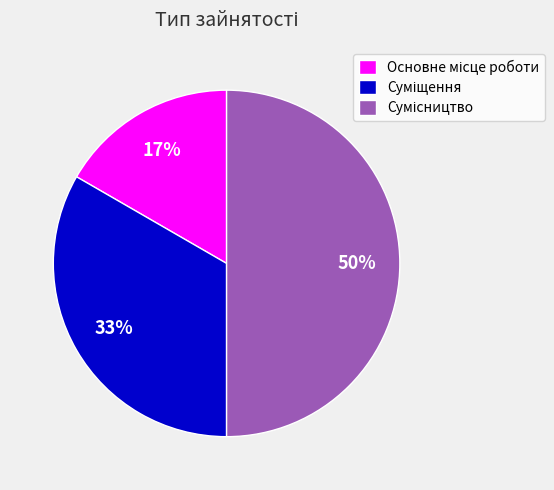

To the nearest percent, what is the average slice percentage?

33%